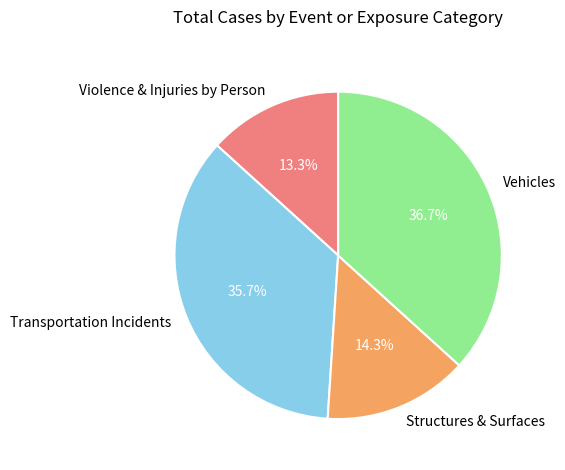

Which category has the biggest portion of the pie?

Vehicles